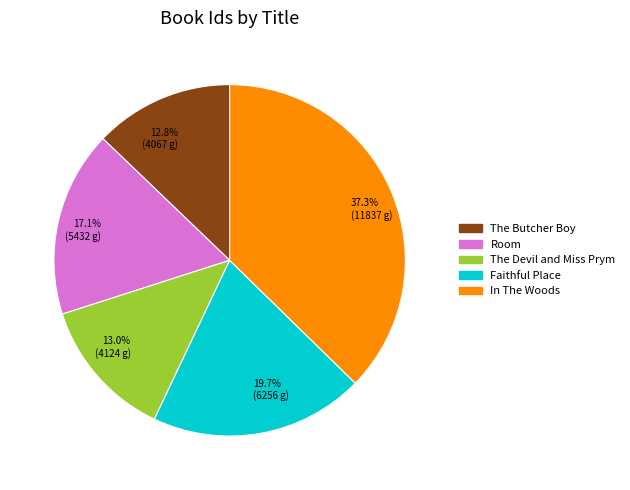

The In The Woods slice represents 37% of the pie. True or false?

True